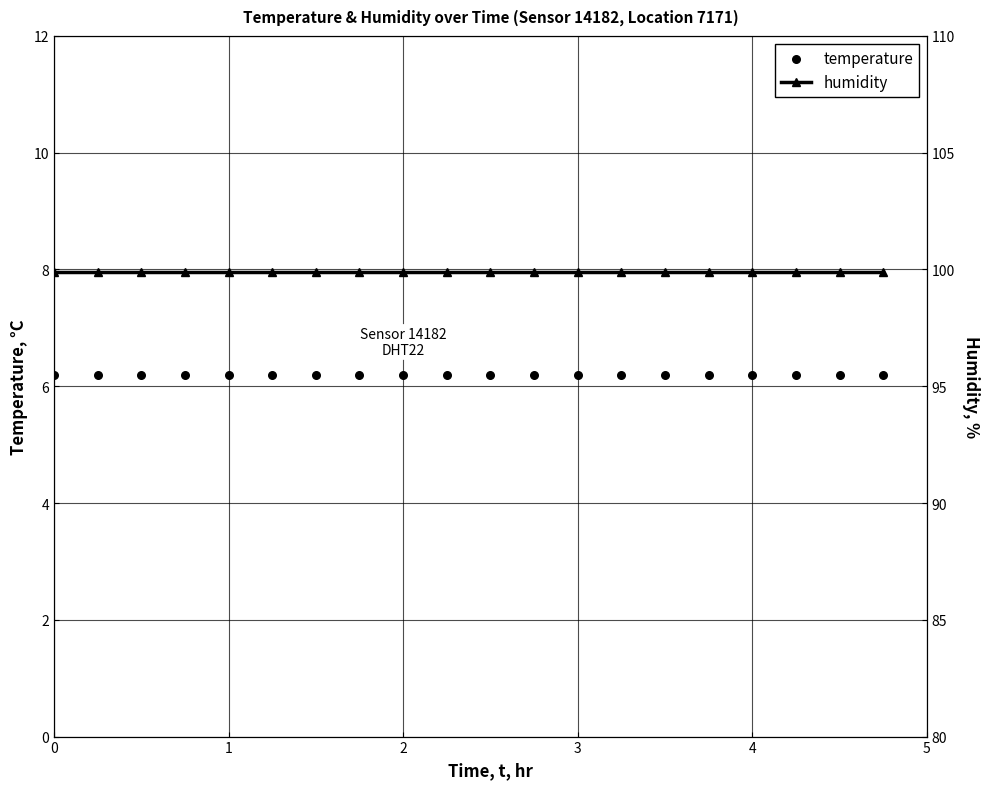

Is the value of temperature at 19 greater than the value of humidity at 4?

No